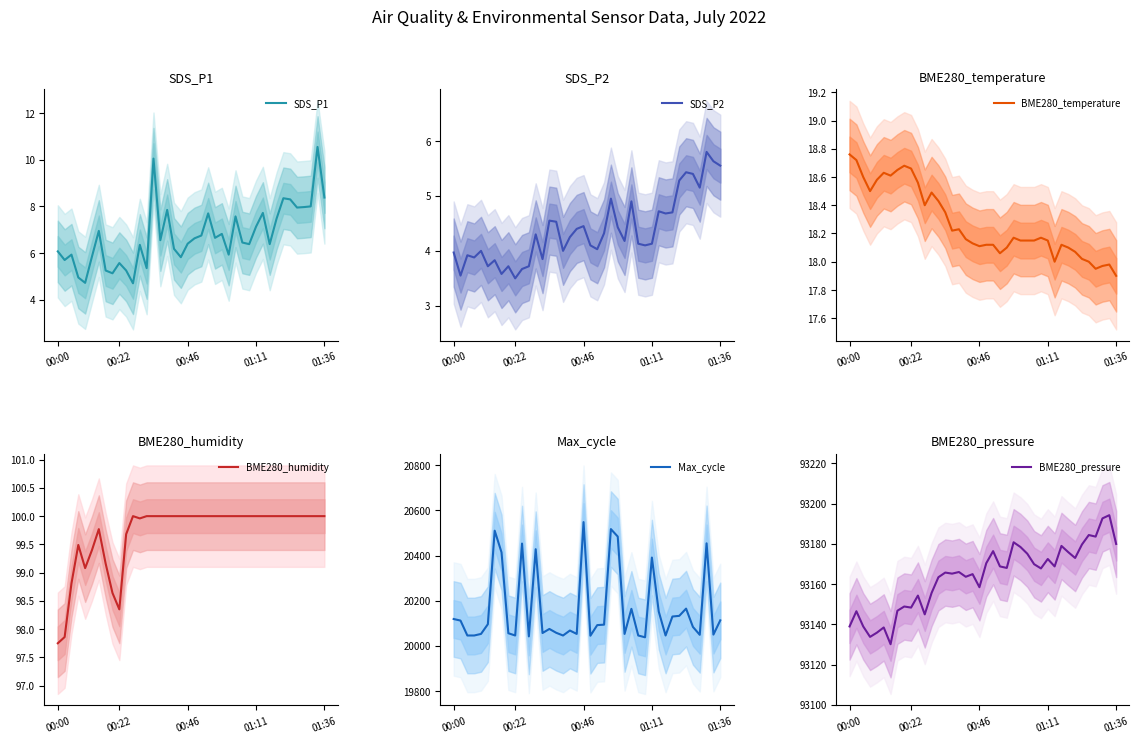

The SDS_P1 series shows 7.1 at 01:11. True or false?

True